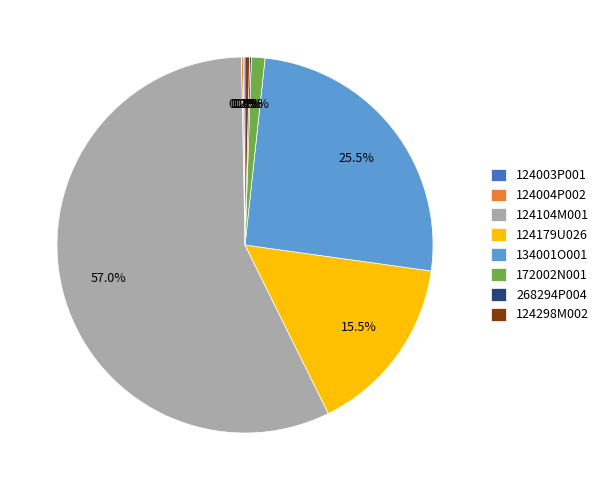

Combined, do 124179U026 and 124104M001 account for over 50%?

Yes